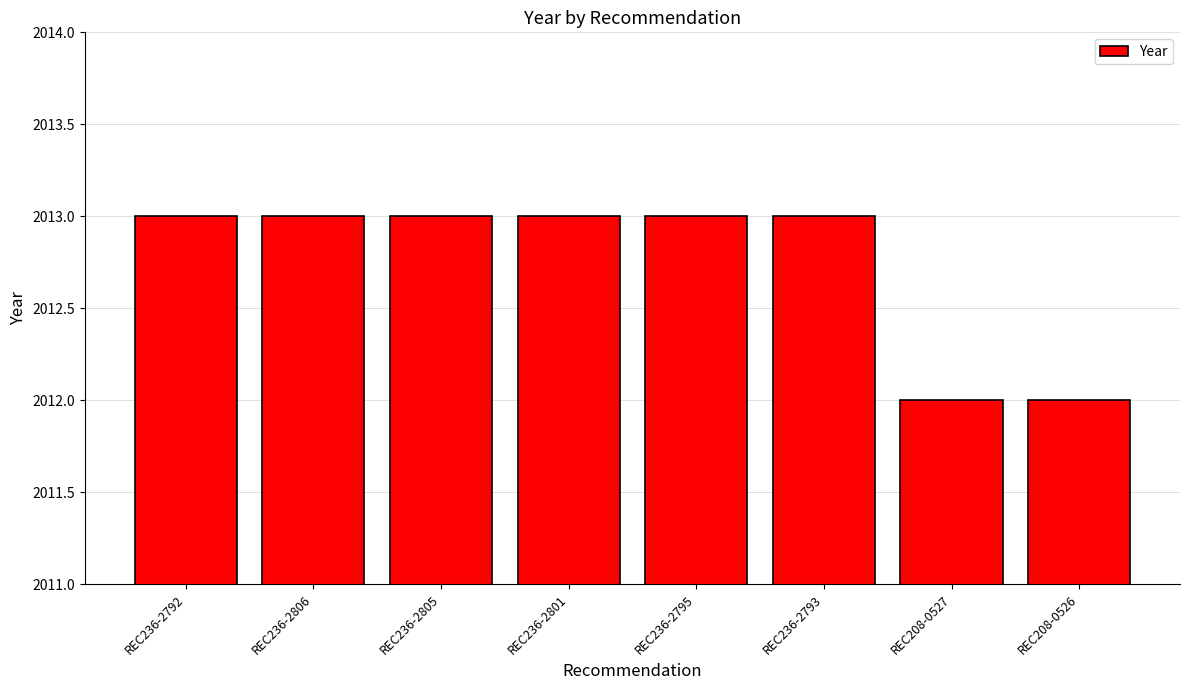

What is the sum of the values at REC208-0526 and REC236-2806?

4025